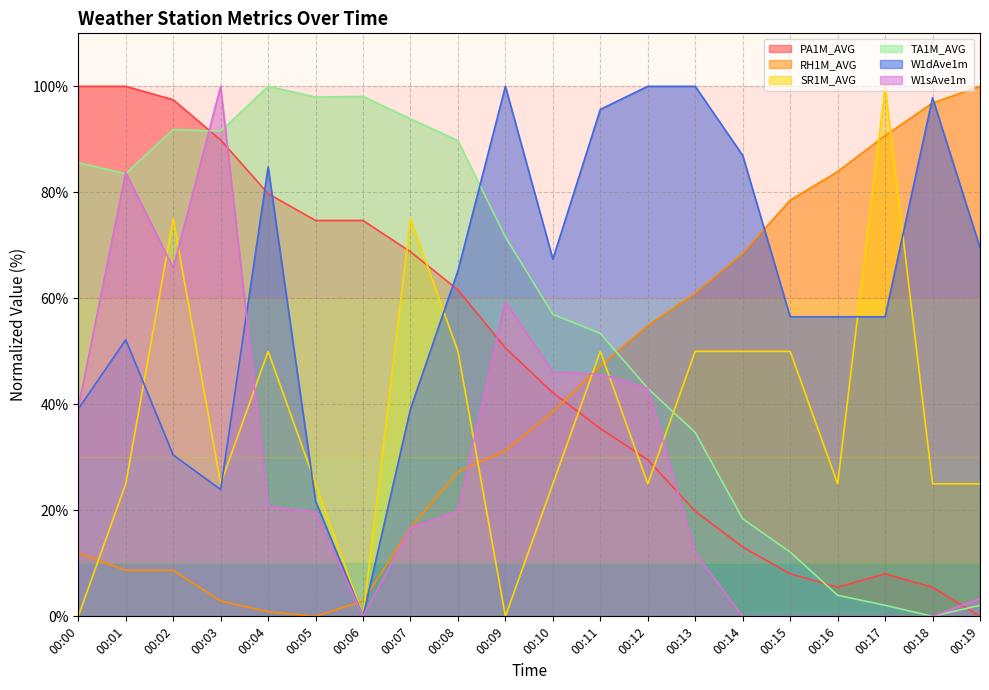

Which series has the widest spread of values?

PA1M_AVG